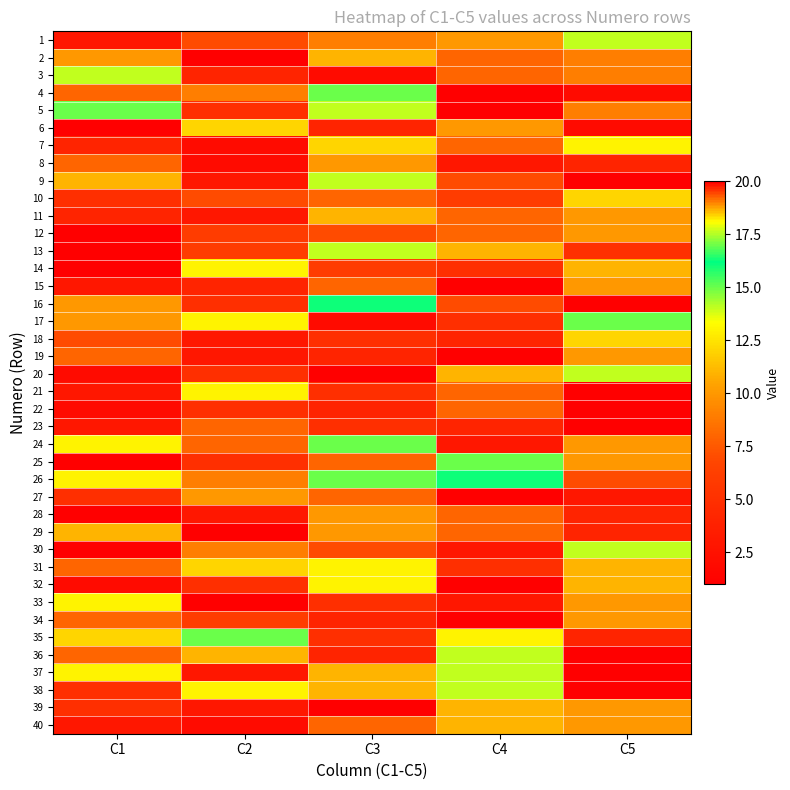

What is the greatest value displayed?

20